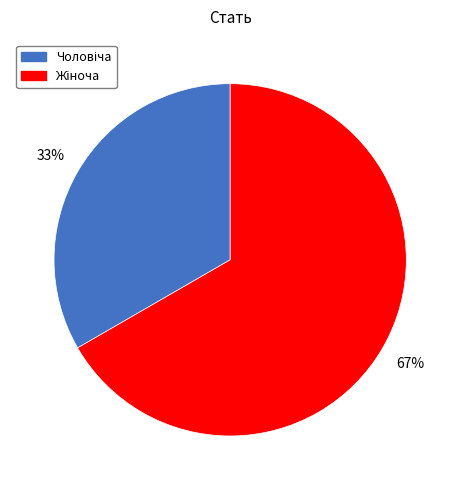

Count the number of slices in the pie.

2